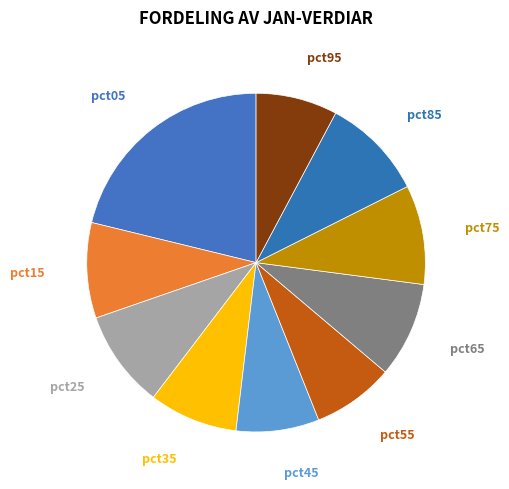

Which slice is the largest?

pct05